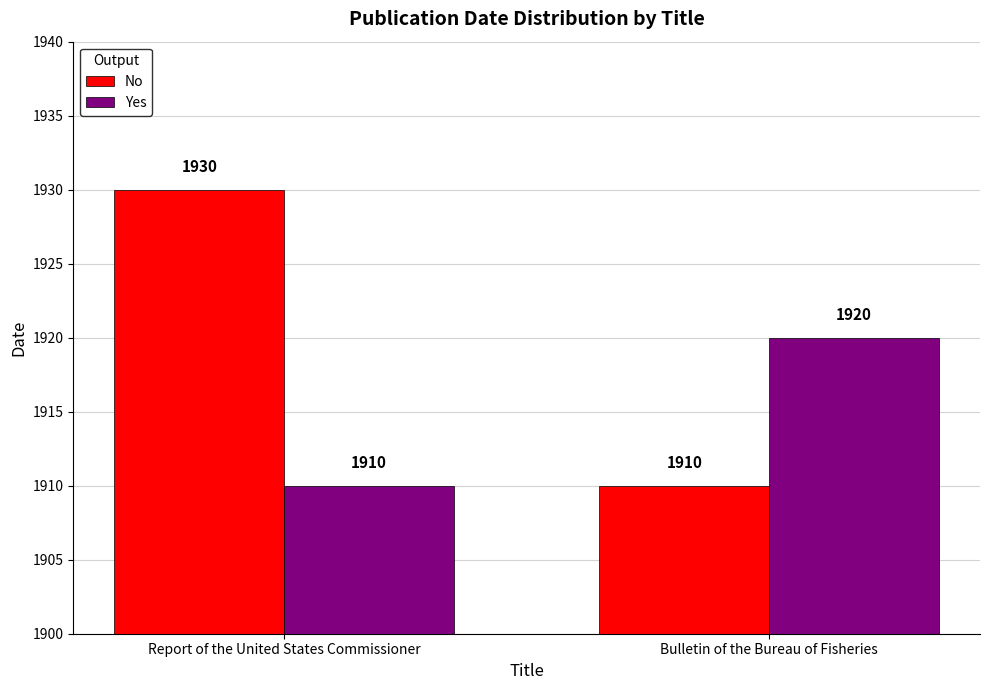

At how many categories does at least one series exceed 1910?

2